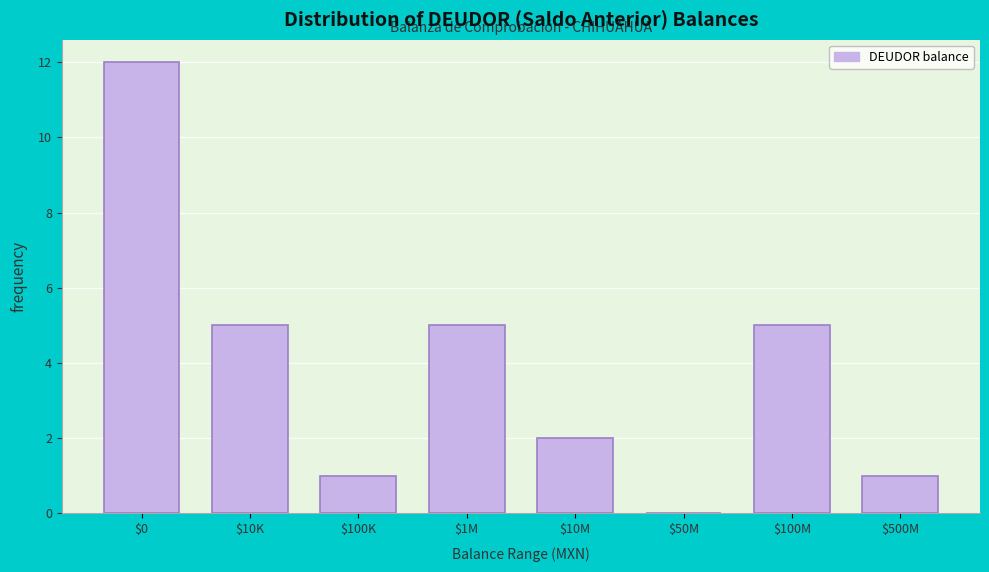

What is the greatest value displayed?

12